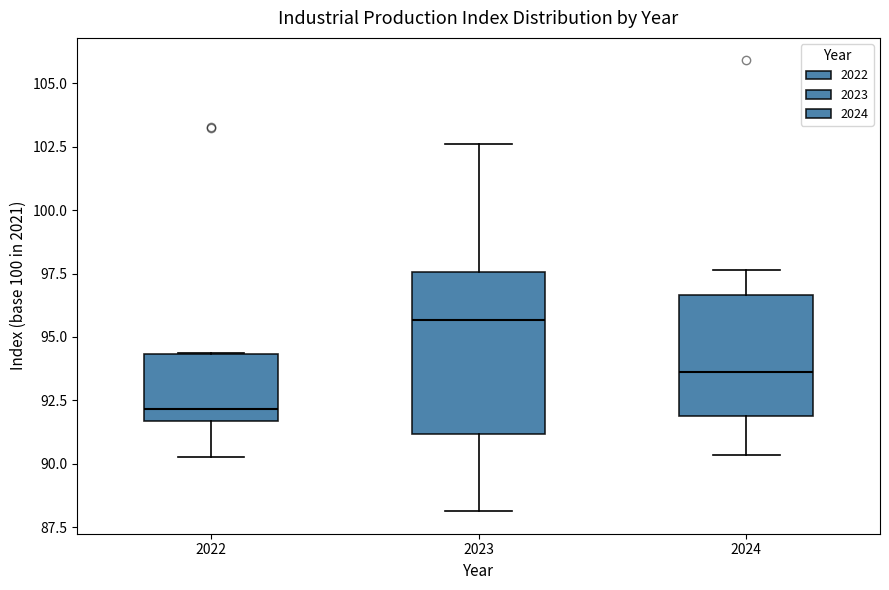

Which box's median line is the highest?

2023